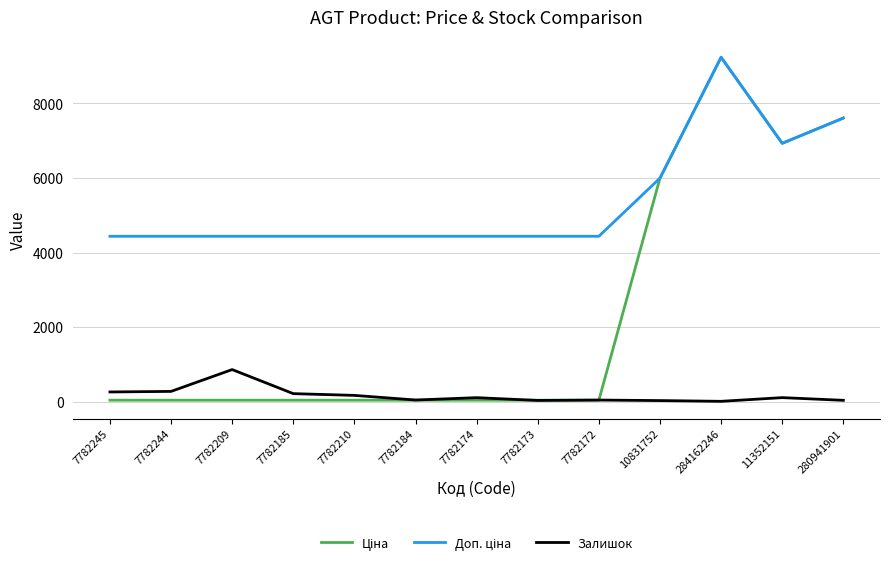

Between 7782244 and 7782209, which series saw the biggest shift?

Залишок